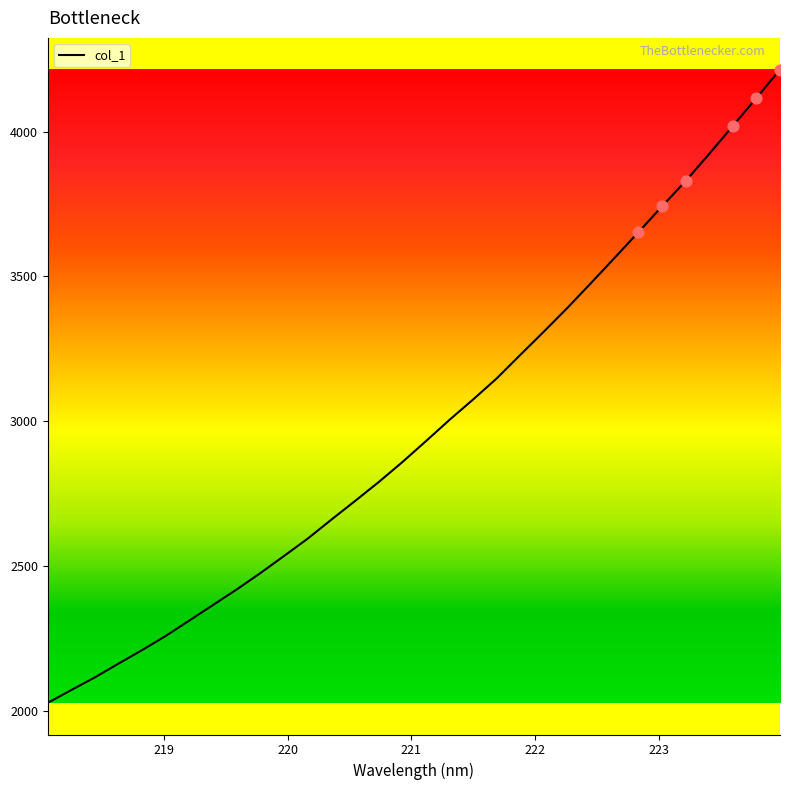

What is the difference between the maximum and minimum values?

2188.0